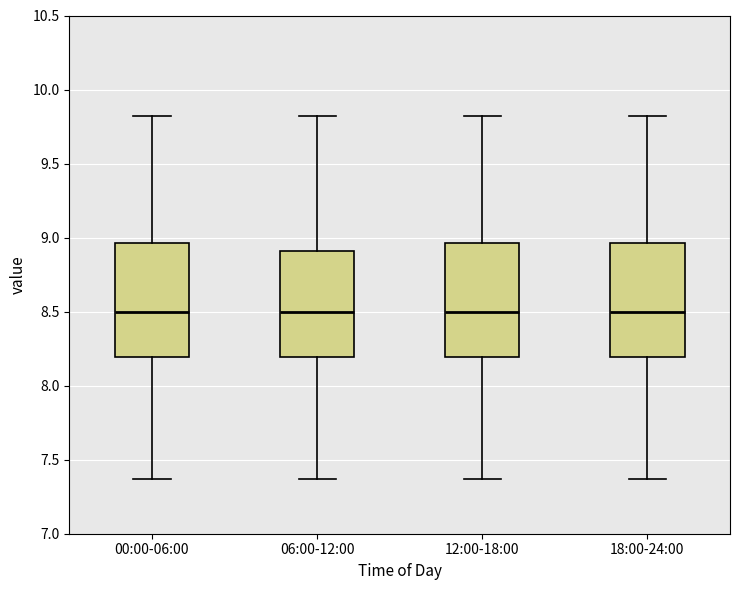

Reading left to right, read every box against the y-axis: the position of its median line, the range the box covers, and the ends of its whiskers. The values are not printed on the chart, so give them approximately, as read against the axis.

00:00-06:00: median 8.50, box 8.20 to 8.95, whiskers 7.35 to 9.80
06:00-12:00: median 8.50, box 8.20 to 8.90, whiskers 7.35 to 9.80
12:00-18:00: median 8.50, box 8.20 to 8.95, whiskers 7.35 to 9.80
18:00-24:00: median 8.50, box 8.20 to 8.95, whiskers 7.35 to 9.80